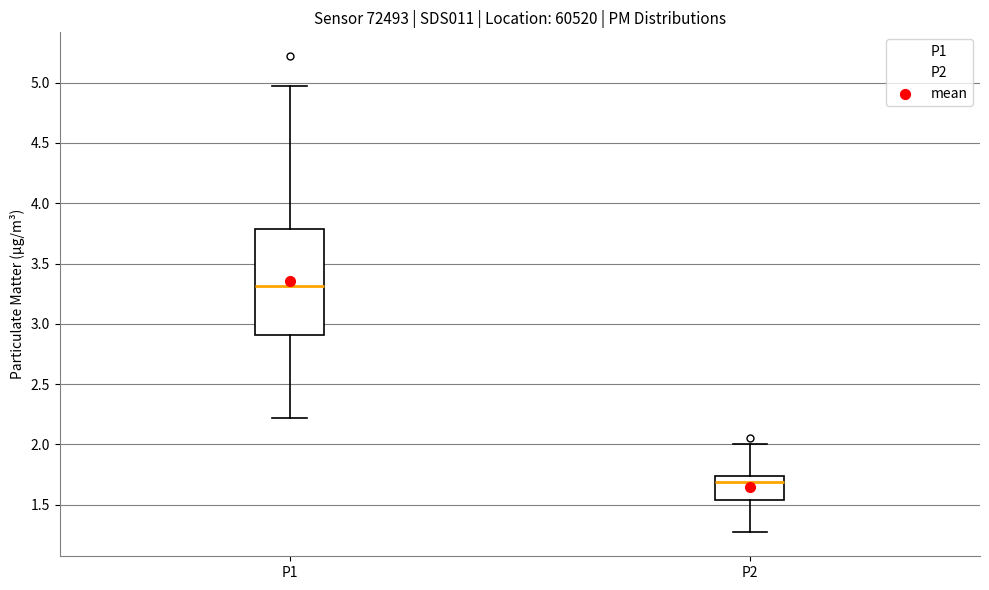

Which box is the tallest, from its lower edge to its upper edge?

P1